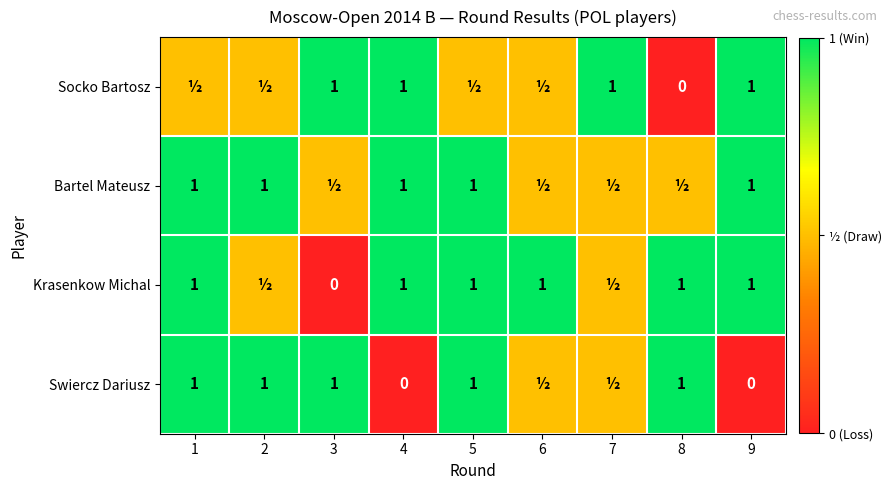

What is the spread (max minus min) of values at 9?

1.0